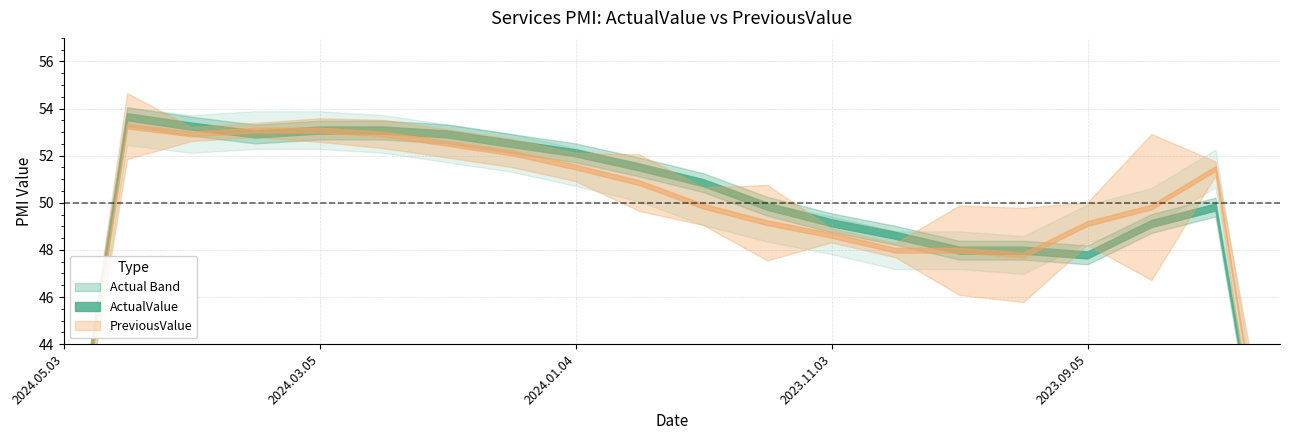

What is the value of the ActualValue point at the 3rd from the left?

52.8